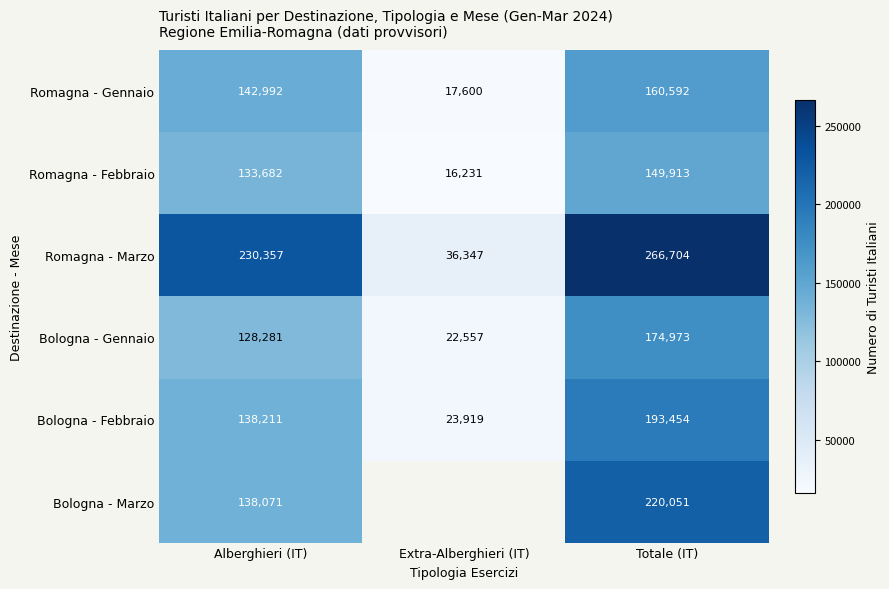

At which category does the chart reach its peak across all series?

Totale (IT)